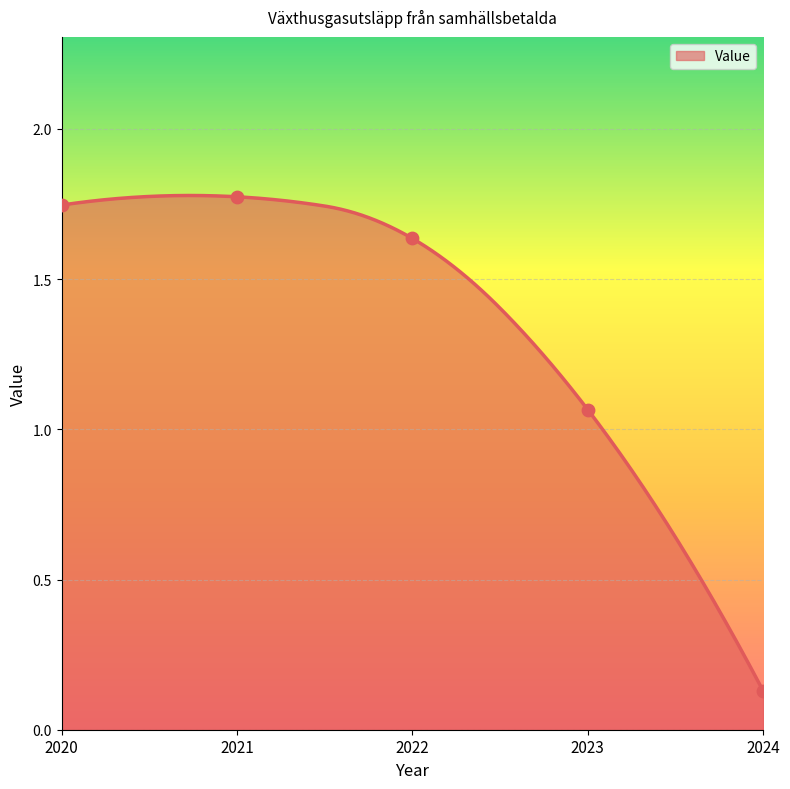

Approximately how many times larger is the value at 2022 compared to 2023?

1.5